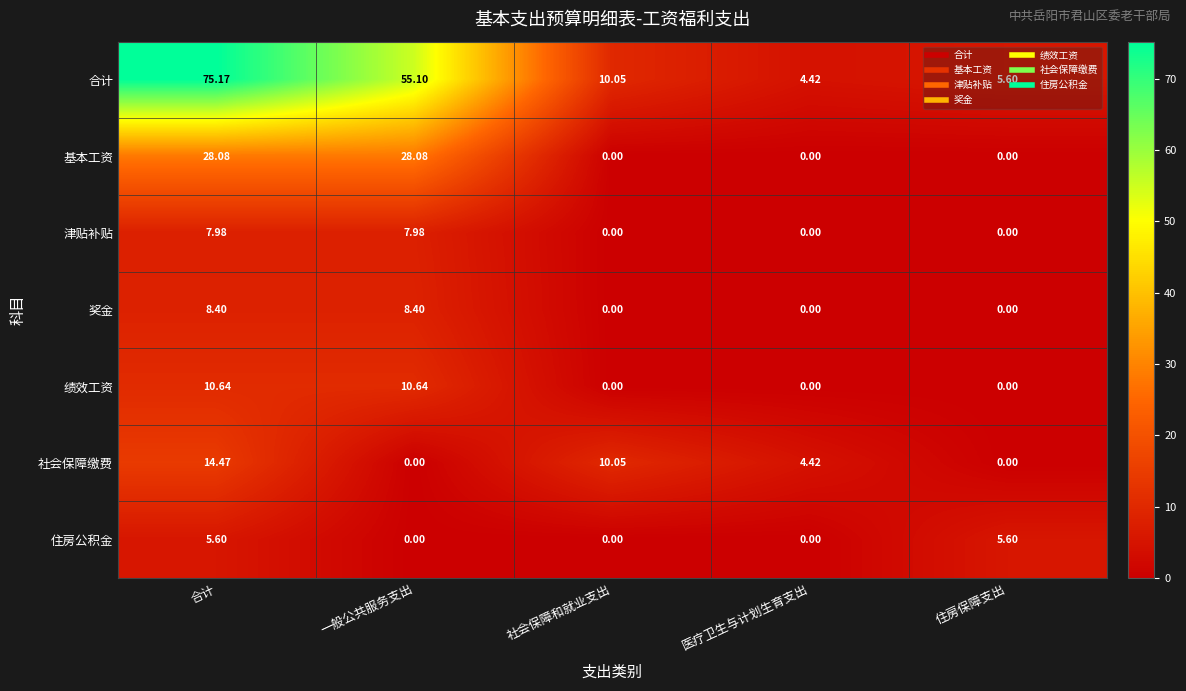

At which category is the sum across all series the highest?

合计